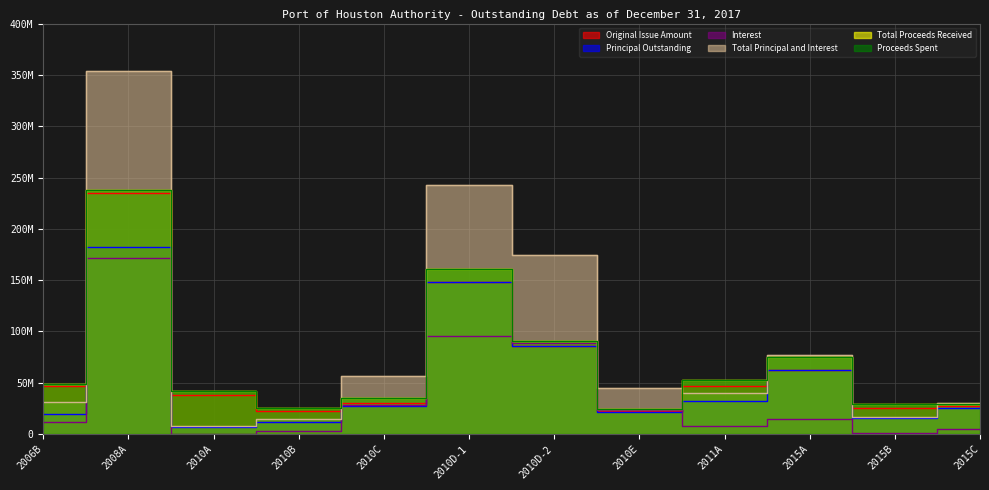

Reading left to right, what are all the values shown in this chart?

Original Issue Amount: 47085000.0	234630000.0	38095000.0	22930000.0	30254396.9	147940000.0	85665000.0	22330000.0	47345000.0	62805000.0	25905000.0	27260000.0
Principal Outstanding: 19640000.0	182045000.0	7340000.0	11965000.0	27854396.9	147940000.0	85665000.0	21175000.0	32035000.0	62805000.0	15295000.0	25070000.0
Interest: 11879750.0	171370931.0	550000.0	2756000.0	28558565.6	95140750.0	88938000.0	23488200.0	8053188.0	14673575.0	1402500.0	5077653.0
Total Principal and Interest: 31519750.0	353415931.0	7890000.0	14721000.0	56412962.5	243080750.0	174603000.0	44663200.0	40088188.0	77478575.0	16697500.0	30147653.0
Total Proceeds Received: 49289364.8	237854241.3	41579473.4	25288326.5	35076111.3	161279885.4	90754357.7	24904507.8	52791151.4	75070145.6	29075031.5	29578226.8
Proceeds Spent: 49289364.8	237854241.3	41579473.4	25288326.5	35076111.3	161279885.4	90754357.7	24904507.8	52791151.4	75070145.6	29075031.5	29578226.8